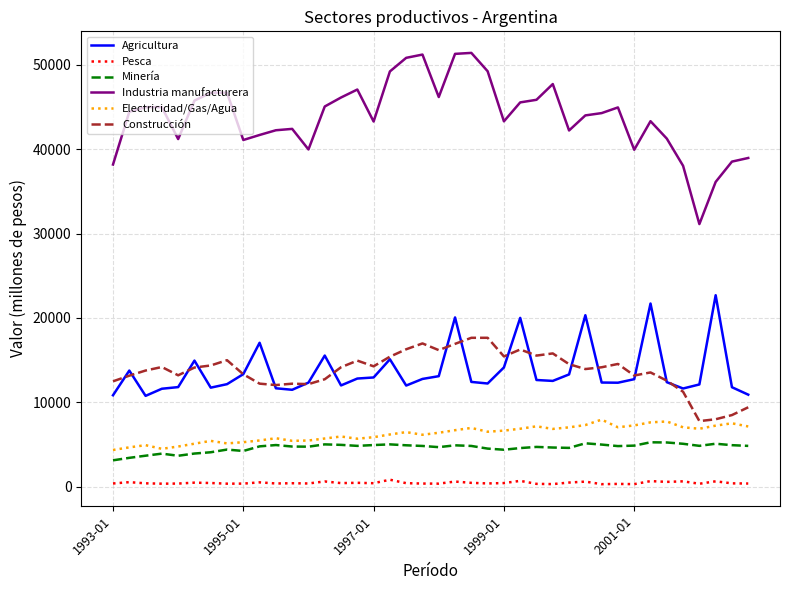

What is the maximum value for Construcción?

17640.8